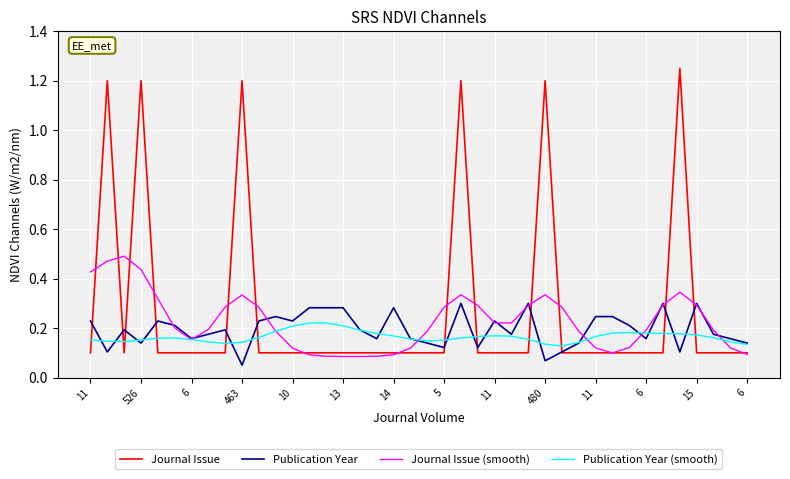

List the series in order of their peak value, lowest first.

Publication Year (smooth), Publication Year, Journal Issue (smooth), Journal Issue